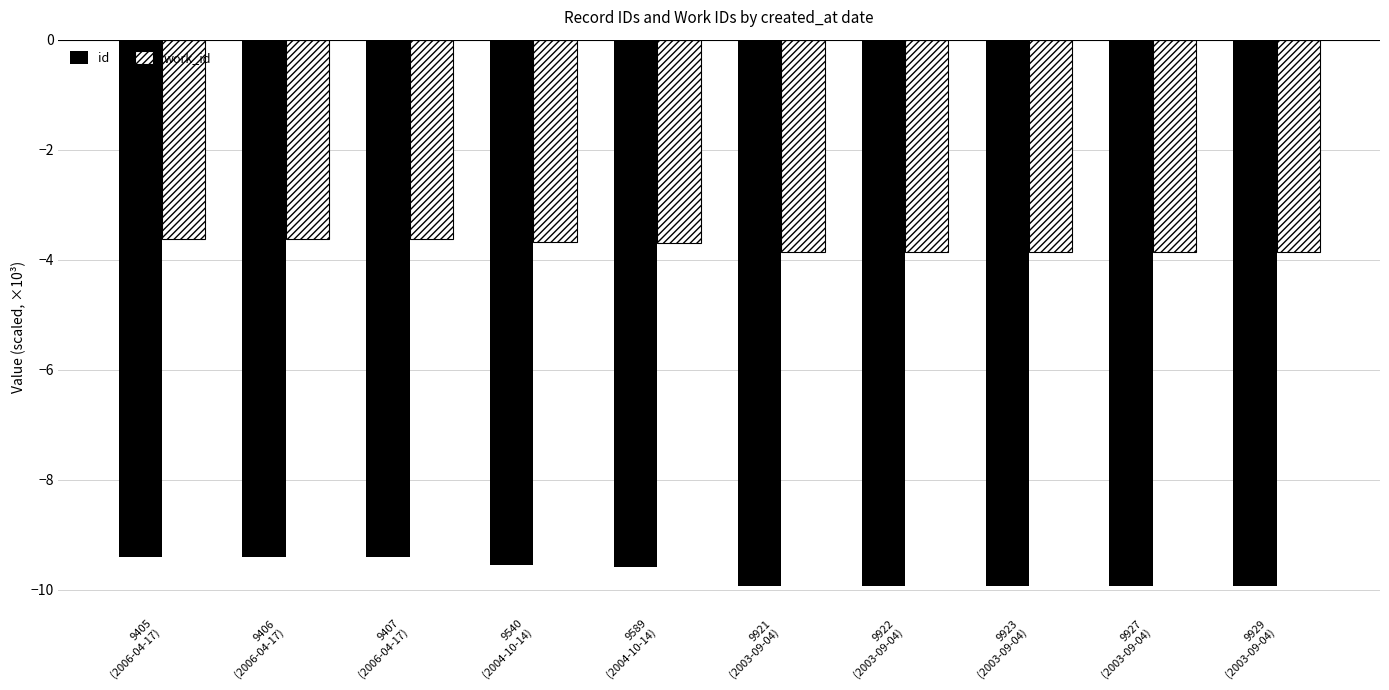

Reading right to left, what are all the values shown in this chart?

id: 9929
(2003-09-04)=-9.9	9927
(2003-09-04)=-9.9	9923
(2003-09-04)=-9.9	9922
(2003-09-04)=-9.9	9921
(2003-09-04)=-9.9	9589
(2004-10-14)=-9.6	9540
(2004-10-14)=-9.5	9407
(2006-04-17)=-9.4	9406
(2006-04-17)=-9.4	9405
(2006-04-17)=-9.4
work_id: 9929
(2003-09-04)=-3.9	9927
(2003-09-04)=-3.9	9923
(2003-09-04)=-3.9	9922
(2003-09-04)=-3.9	9921
(2003-09-04)=-3.9	9589
(2004-10-14)=-3.7	9540
(2004-10-14)=-3.7	9407
(2006-04-17)=-3.6	9406
(2006-04-17)=-3.6	9405
(2006-04-17)=-3.6